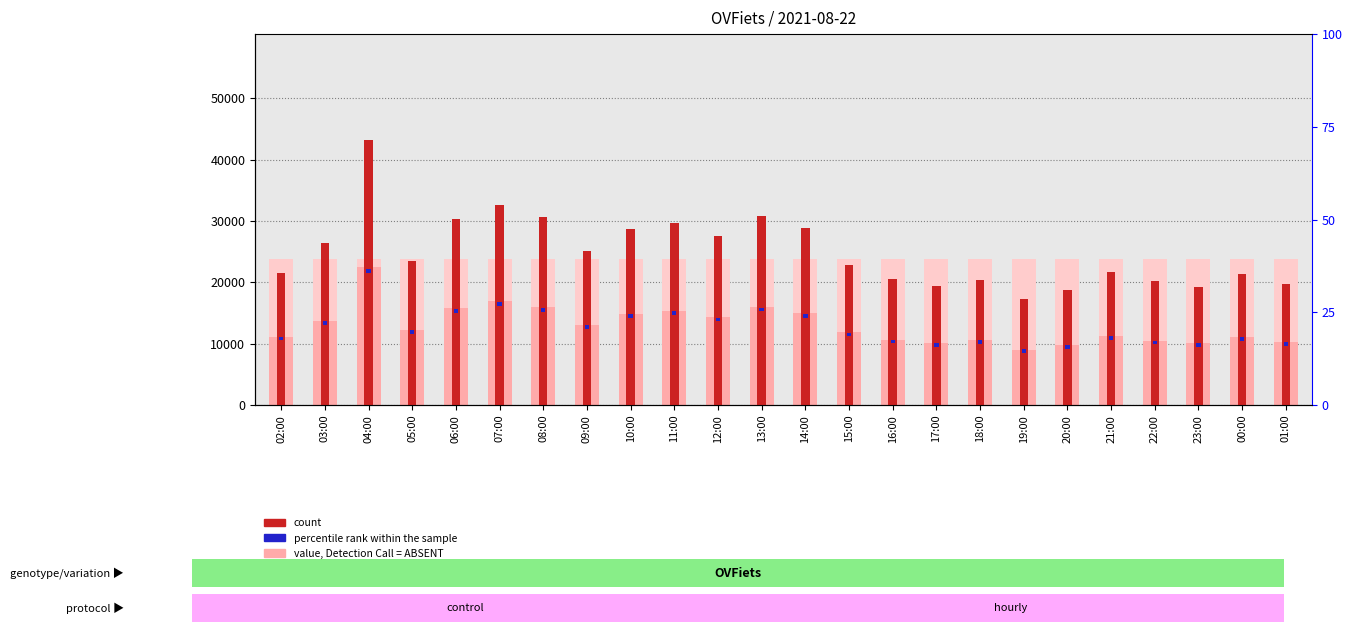

Reading left to right, what are all the values shown in this chart?

rank, Detection Call = ABSENT: 02:00=23756.2	03:00=23756.2	04:00=23756.2	05:00=23756.2	06:00=23756.2	07:00=23756.2	08:00=23756.2	09:00=23756.2	10:00=23756.2	11:00=23756.2	12:00=23756.2	13:00=23756.2	14:00=23756.2	15:00=23756.2	16:00=23756.2	17:00=23756.2	18:00=23756.2	19:00=23756.2	20:00=23756.2	21:00=23756.2	22:00=23756.2	23:00=23756.2	00:00=23756.2	01:00=23756.2
value, Detection Call = ABSENT: 02:00=11155.6	03:00=13720.7	04:00=22460.4	05:00=12235.6	06:00=15763.3	07:00=16965.5	08:00=15964.0	09:00=13094.1	10:00=14910.5	11:00=15398.2	12:00=14362.4	13:00=16039.4	14:00=14971.8	15:00=11847.2	16:00=10656.9	17:00=10114.0	18:00=10579.9	19:00=9016.8	20:00=9782.8	21:00=11290.8	22:00=10472.8	23:00=10031.8	00:00=11095.2	01:00=10267.9
count: 02:00=21453.0	03:00=26386.0	04:00=43193.0	05:00=23530.0	06:00=30314.0	07:00=32626.0	08:00=30700.0	09:00=25181.0	10:00=28674.0	11:00=29612.0	12:00=27620.0	13:00=30845.0	14:00=28792.0	15:00=22783.0	16:00=20494.0	17:00=19450.0	18:00=20346.0	19:00=17340.0	20:00=18813.0	21:00=21713.0	22:00=20140.0	23:00=19292.0	00:00=21337.0	01:00=19746.0
percentile rank within the sample: 02:00=600.0	03:00=600.0	04:00=600.0	05:00=600.0	06:00=600.0	07:00=600.0	08:00=600.0	09:00=600.0	10:00=600.0	11:00=600.0	12:00=600.0	13:00=600.0	14:00=600.0	15:00=600.0	16:00=600.0	17:00=600.0	18:00=600.0	19:00=600.0	20:00=600.0	21:00=600.0	22:00=600.0	23:00=600.0	00:00=600.0	01:00=600.0